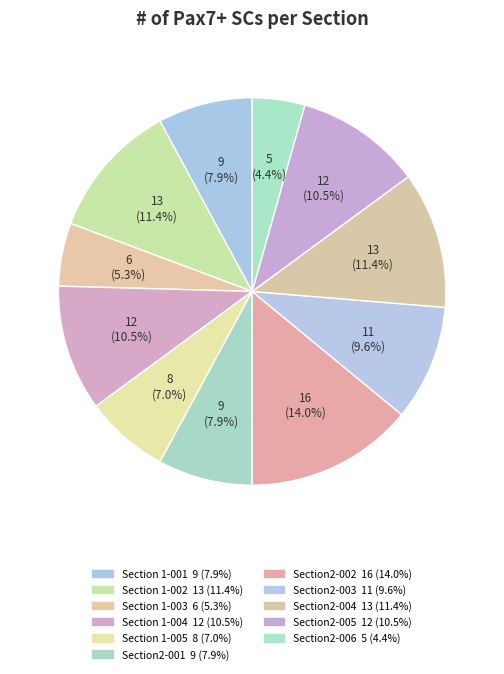

To the nearest percent, what percentage of the pie is Section2-003?

10%